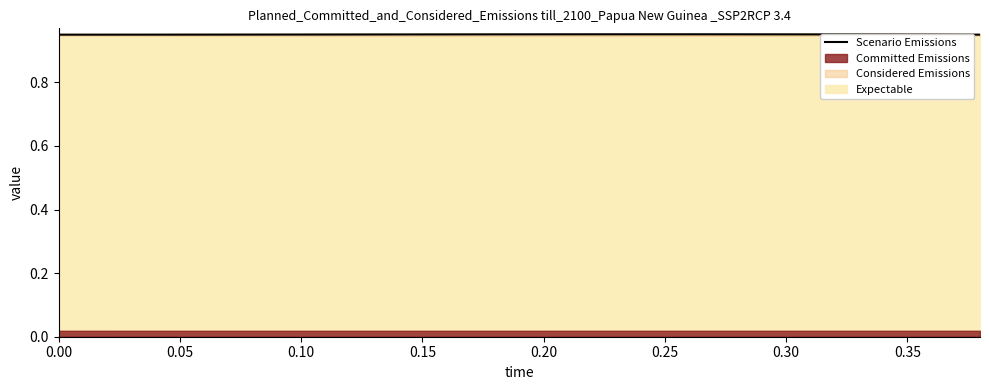

Count the values in the range 0 to 1.

20